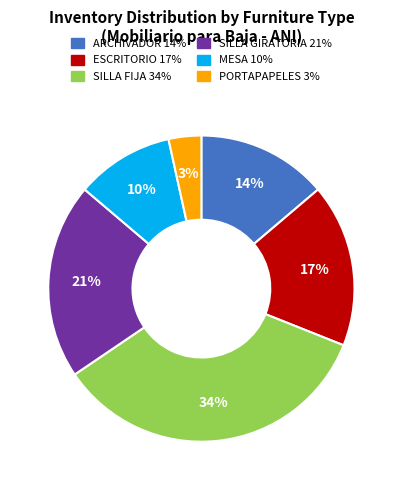

To the nearest percent, what portion does PORTAPAPELES represent?

3%